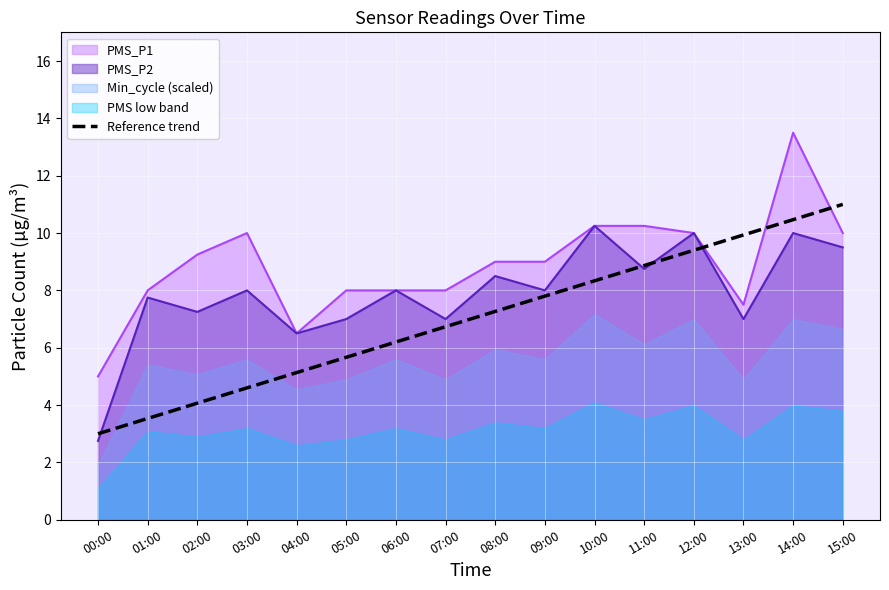

Between 03:00 and 01:00, which is larger?

03:00